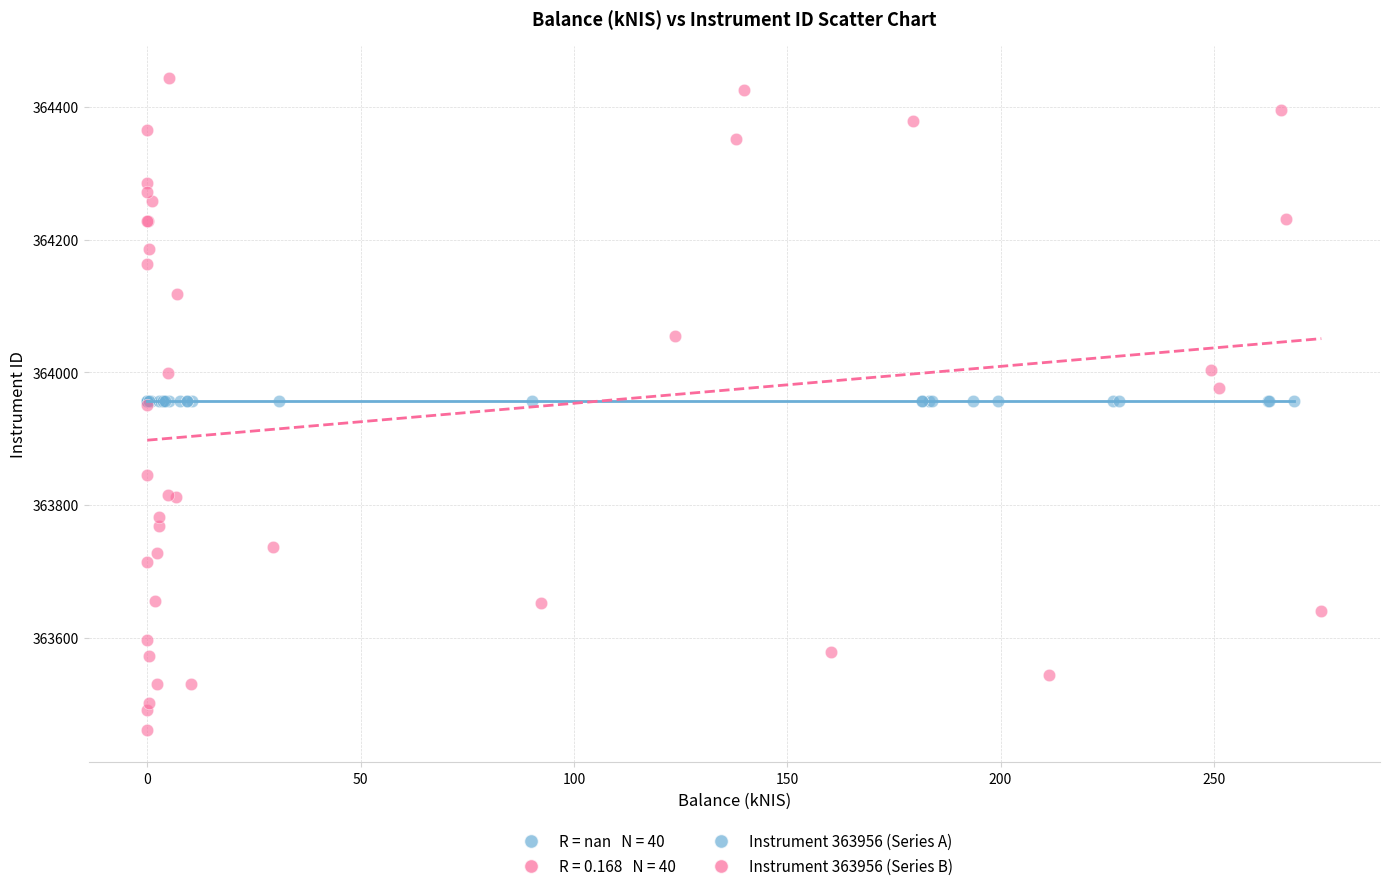

Which series contains the highest Y value?

Instrument 363956 (Series B)